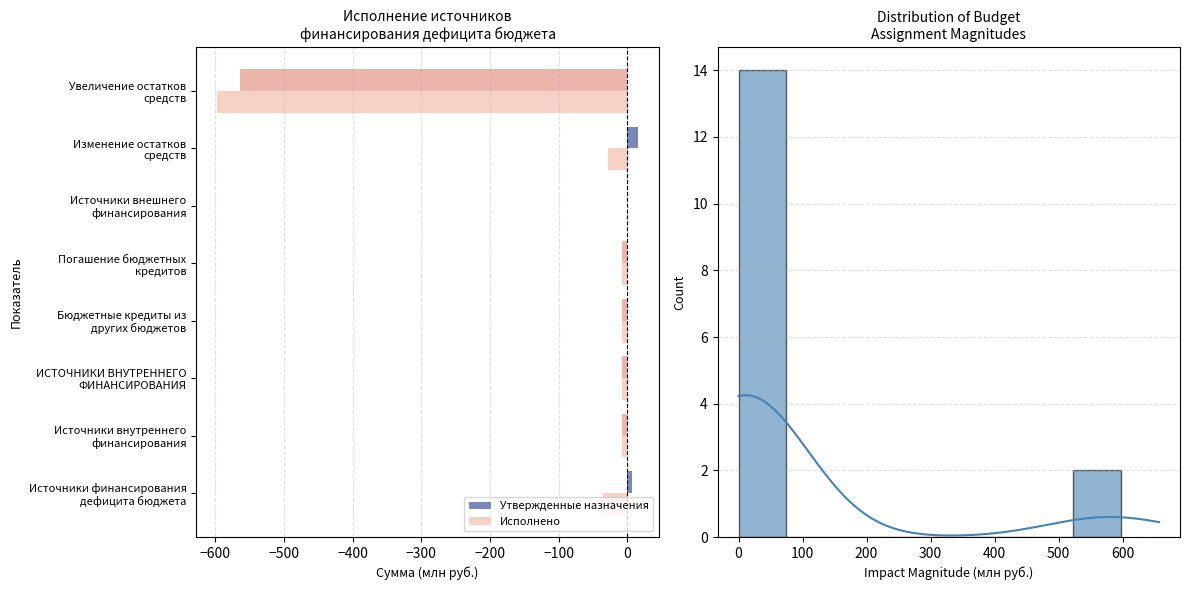

How many series are shown in this chart?

2